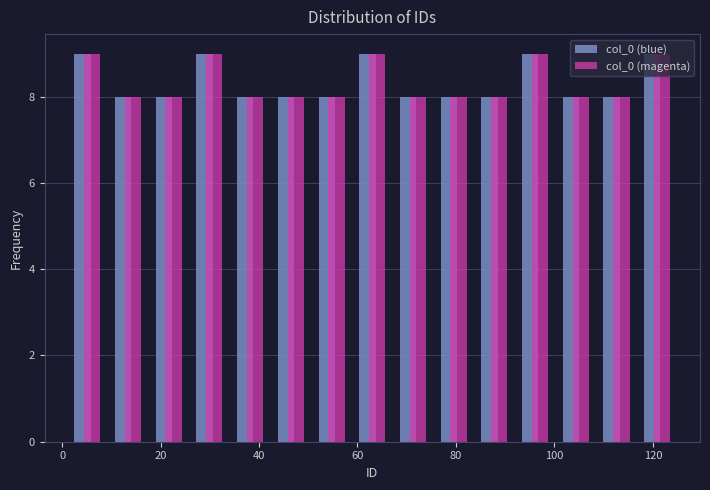

Reading left to right, transcribe this chart: for each range on the x-axis, give the height of each series' bar. Neither the bar edges nor the heights are printed on the chart, so give them approximately, as read against the axes.

2 to 10: col_0 (blue)=9	col_0 (magenta)=9
10 to 18: col_0 (blue)=8	col_0 (magenta)=8
18 to 26: col_0 (blue)=8	col_0 (magenta)=8
26 to 34: col_0 (blue)=9	col_0 (magenta)=9
34 to 42: col_0 (blue)=8	col_0 (magenta)=8
42 to 50: col_0 (blue)=8	col_0 (magenta)=8
50 to 58: col_0 (blue)=8	col_0 (magenta)=8
58 to 68: col_0 (blue)=9	col_0 (magenta)=9
68 to 76: col_0 (blue)=8	col_0 (magenta)=8
76 to 84: col_0 (blue)=8	col_0 (magenta)=8
84 to 92: col_0 (blue)=8	col_0 (magenta)=8
92 to 100: col_0 (blue)=9	col_0 (magenta)=9
100 to 108: col_0 (blue)=8	col_0 (magenta)=8
108 to 116: col_0 (blue)=8	col_0 (magenta)=8
116 to 126: col_0 (blue)=9	col_0 (magenta)=9